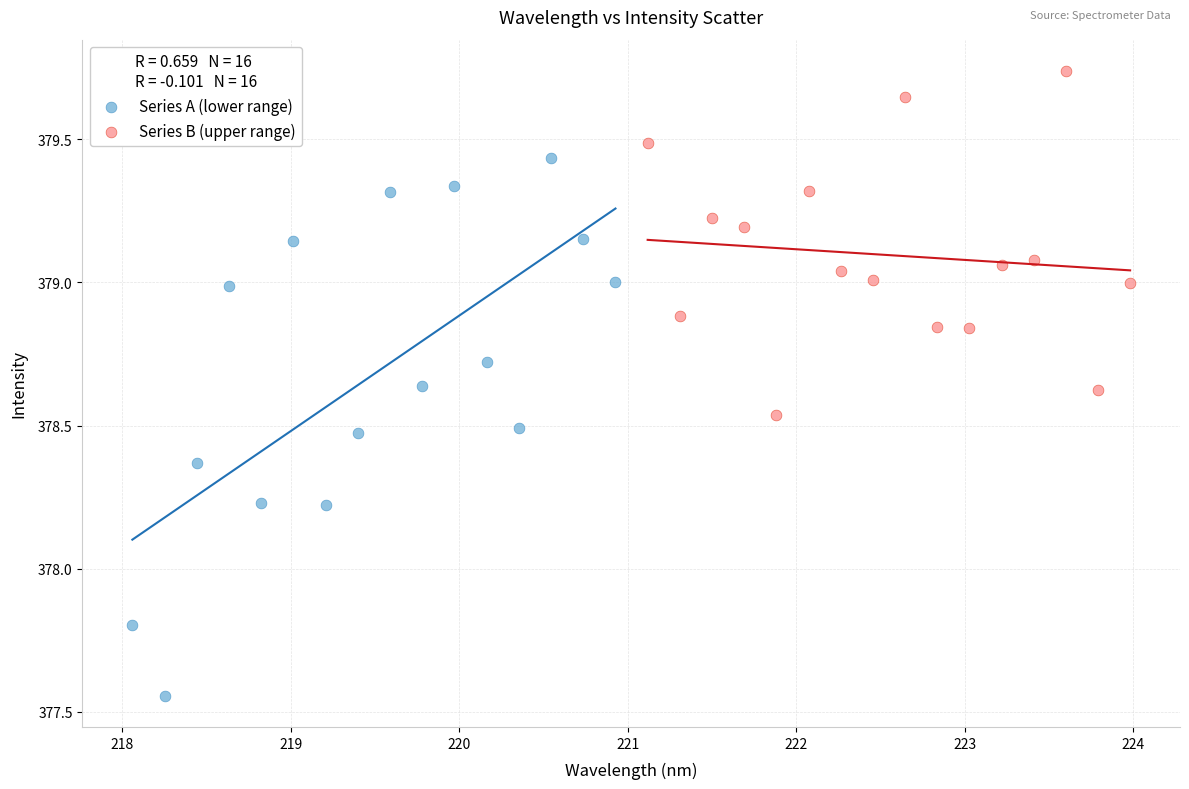

What are all the series names shown in the legend?

Series A (lower range), Series B (upper range)